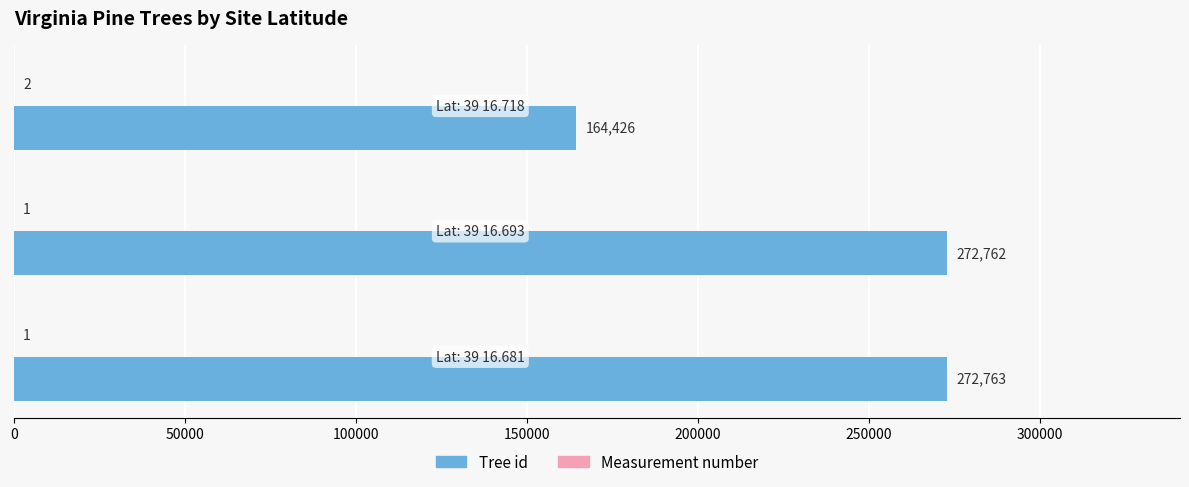

Which series has the largest total across all categories?

Tree id